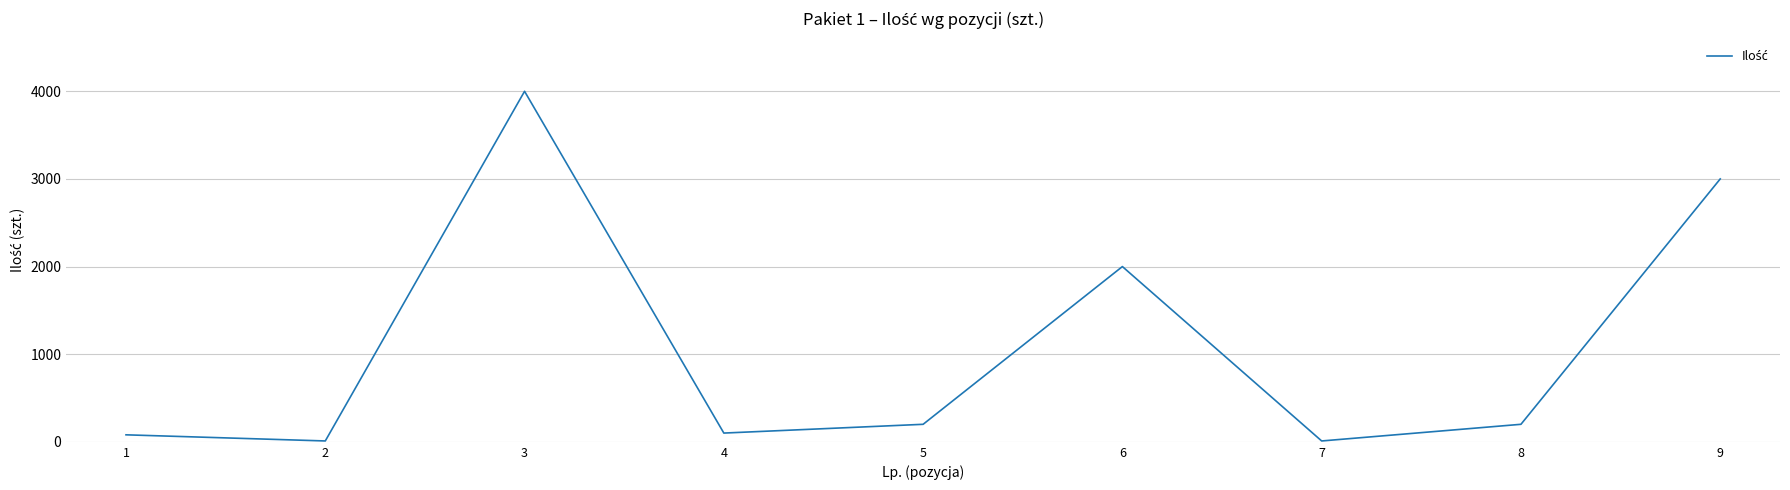

Does the chart display data point markers on the line(s)?

No